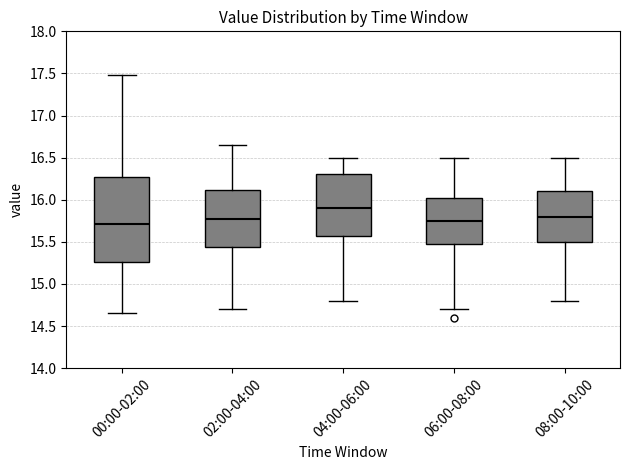

Where is the upper edge of the box for 02:00-04:00 on the y-axis? The values are not printed on the chart, so give them approximately, as read against the axis.

16.10